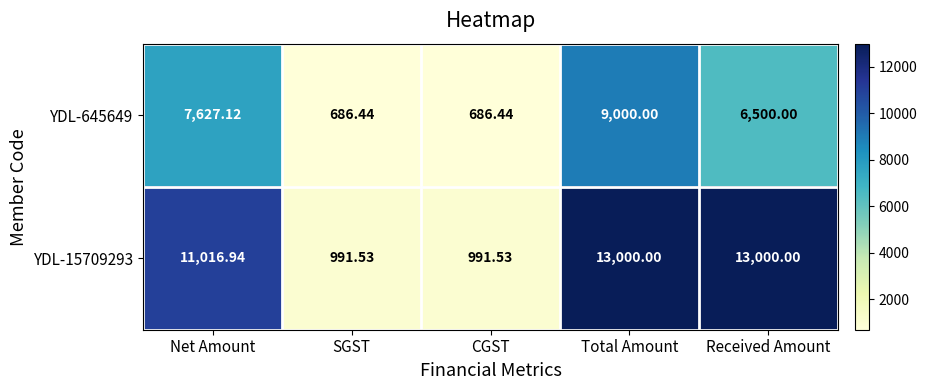

Is the value of YDL-15709293 at SGST greater than the value of YDL-645649 at SGST?

Yes